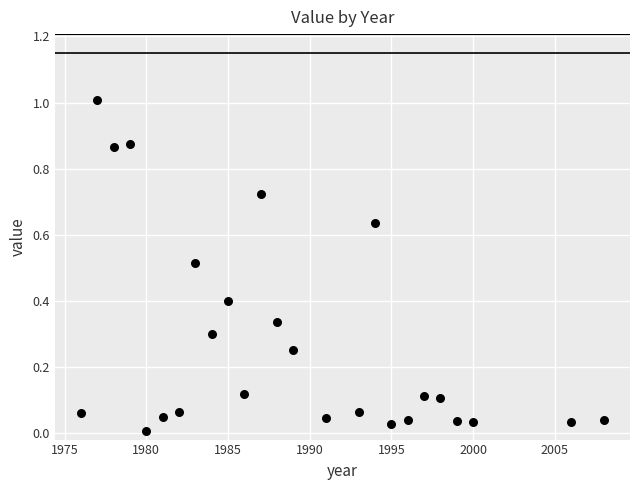

What is the range of Y values (max minus min)?

1.0